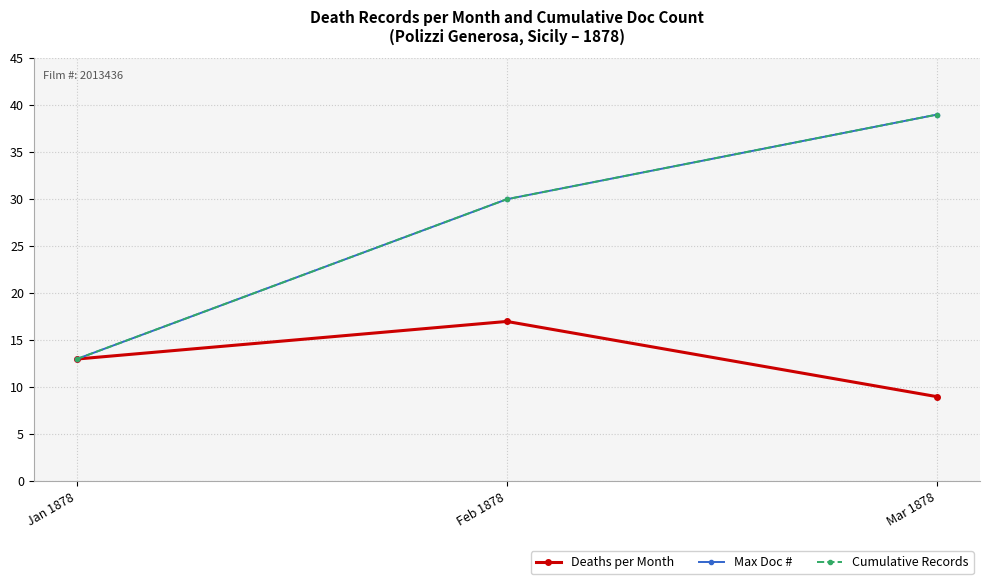

Is this an area chart (filled region under the line)?

No